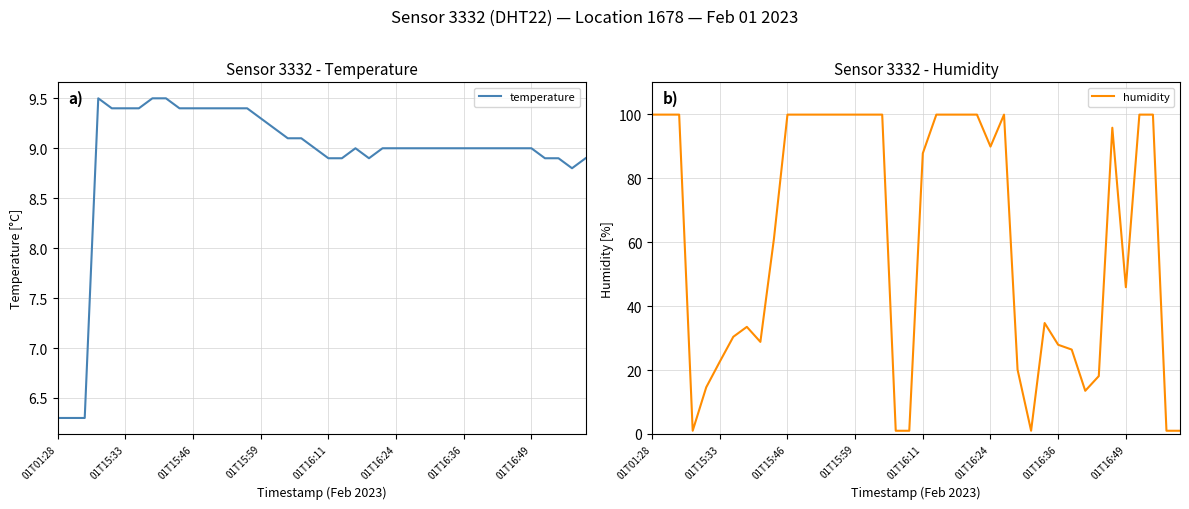

The value of temperature at 01T01:28 is 8.6. True or false?

False